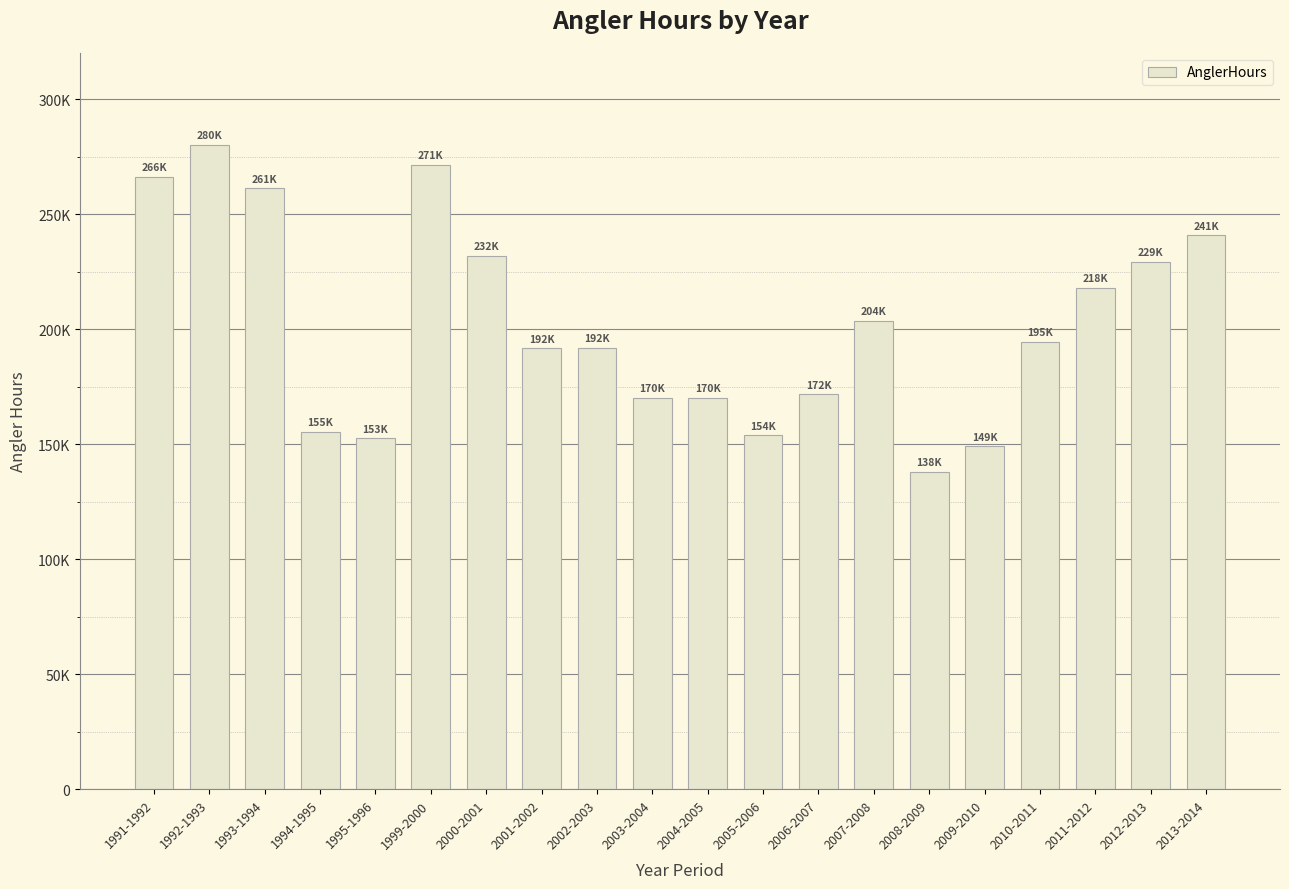

Rank the categories by value from lowest to highest.

2008-2009, 2009-2010, 1995-1996, 2005-2006, 1994-1995, 2004-2005, 2003-2004, 2006-2007, 2001-2002, 2002-2003, 2010-2011, 2007-2008, 2011-2012, 2012-2013, 2000-2001, 2013-2014, 1993-1994, 1991-1992, 1999-2000, 1992-1993